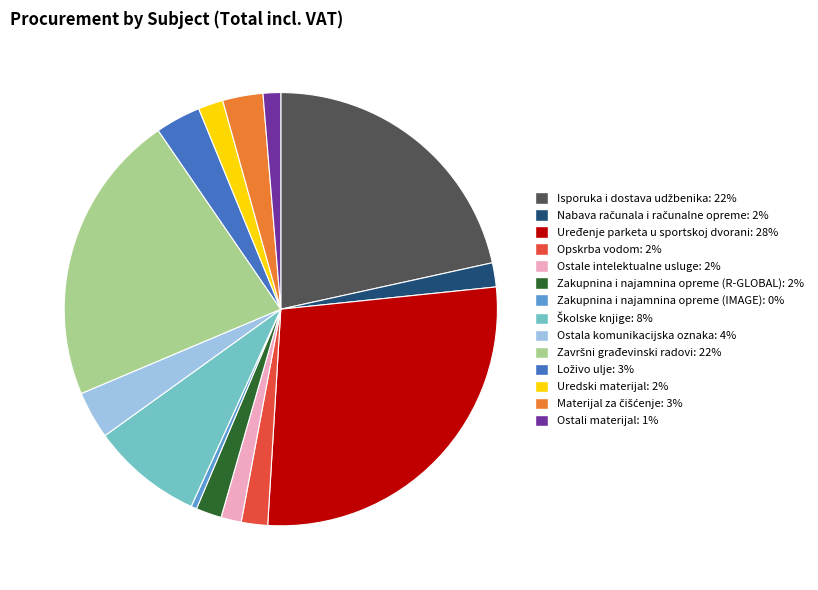

Which has a higher value, Zakupnina i najamnina opreme (R-GLOBAL) or Ostala komunikacijska oznaka?

Ostala komunikacijska oznaka